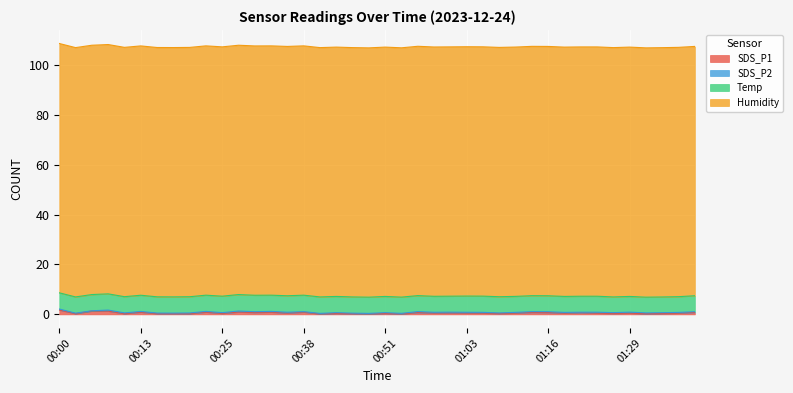

How many lines are shown in the chart?

4